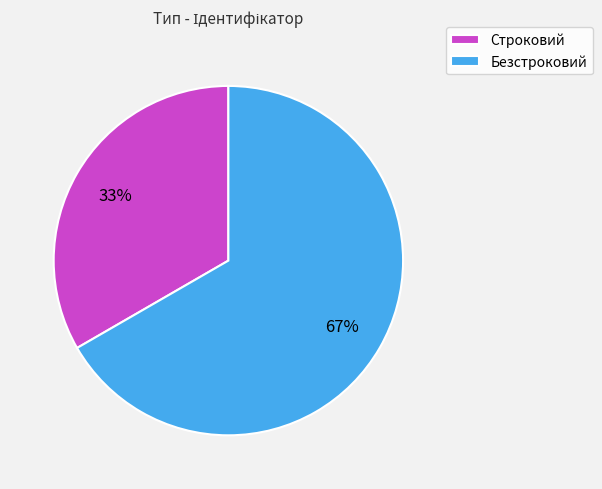

What is the ratio of the value at Безстроковий to the value at Строковий?

2.0